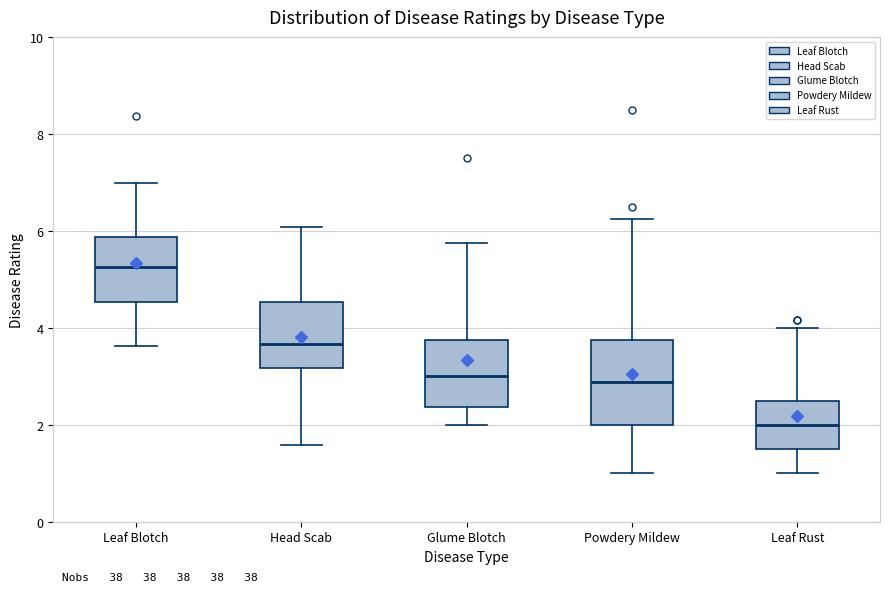

Where does the upper whisker of the box for Glume Blotch end on the y-axis? The values are not printed on the chart, so give them approximately, as read against the axis.

5.8